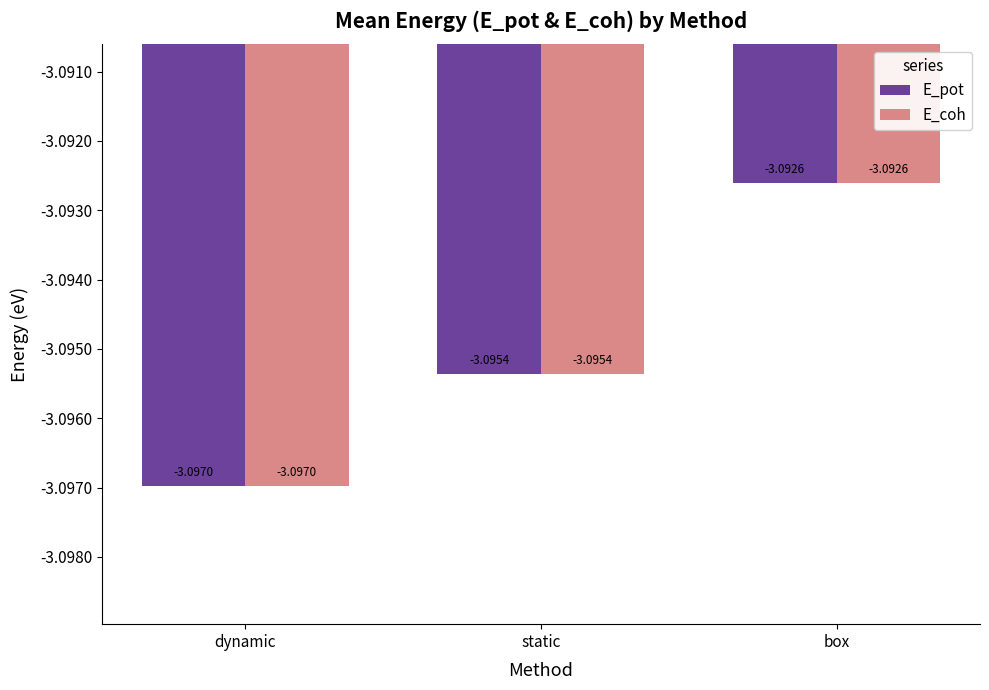

What is the label of the 3rd bar from the right?

dynamic